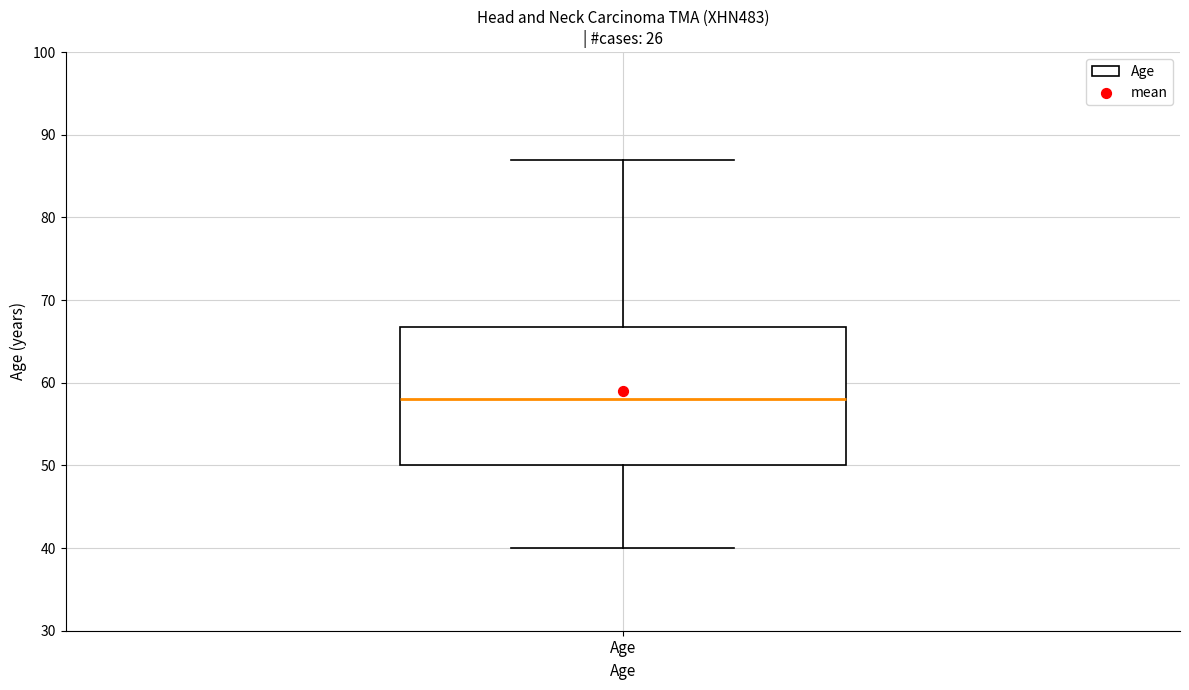

Read this box plot against the y-axis: the position of the median line, the range covered by the box, and the ends of both whiskers. The values are not printed on the chart, so give them approximately, as read against the axis.

median 58, box 50 to 67, whiskers 40 to 87